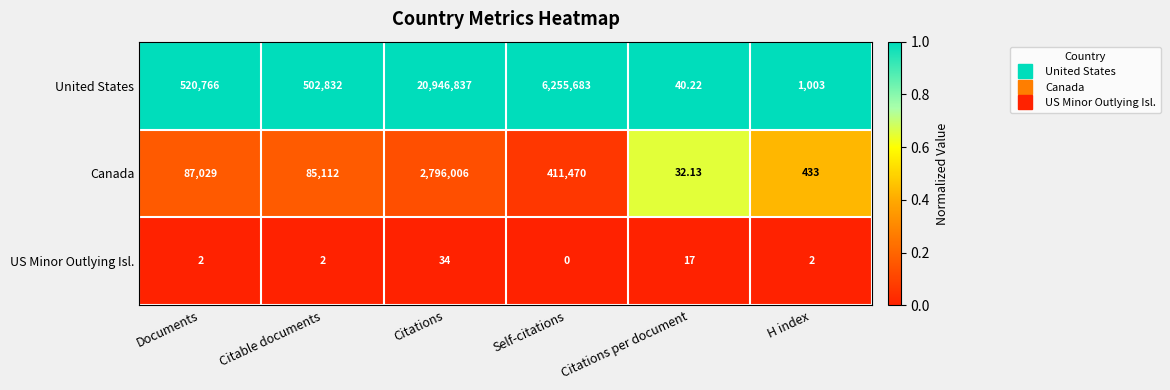

At Self-citations, list the series in order from largest to smallest.

United States, Canada, US Minor Outlying Isl.